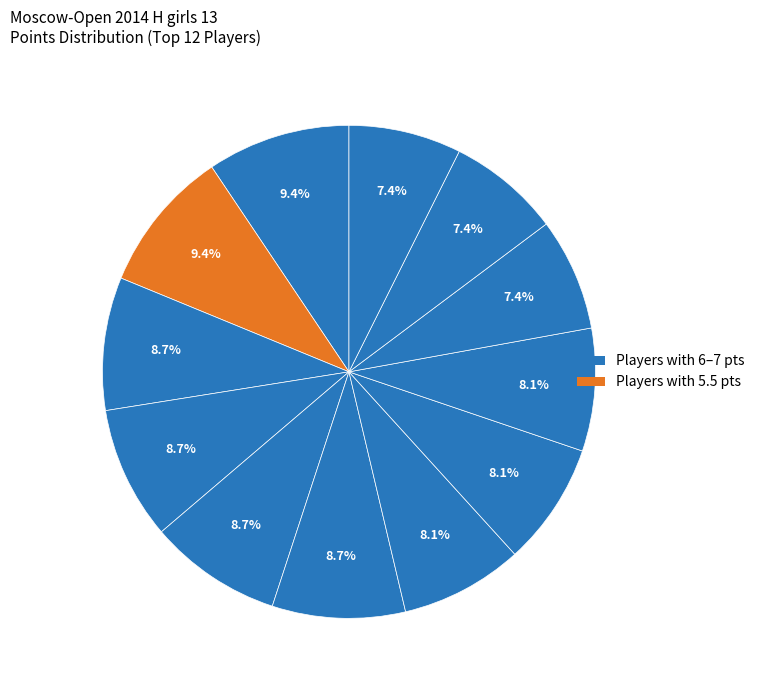

Does any single category account for the majority?

No